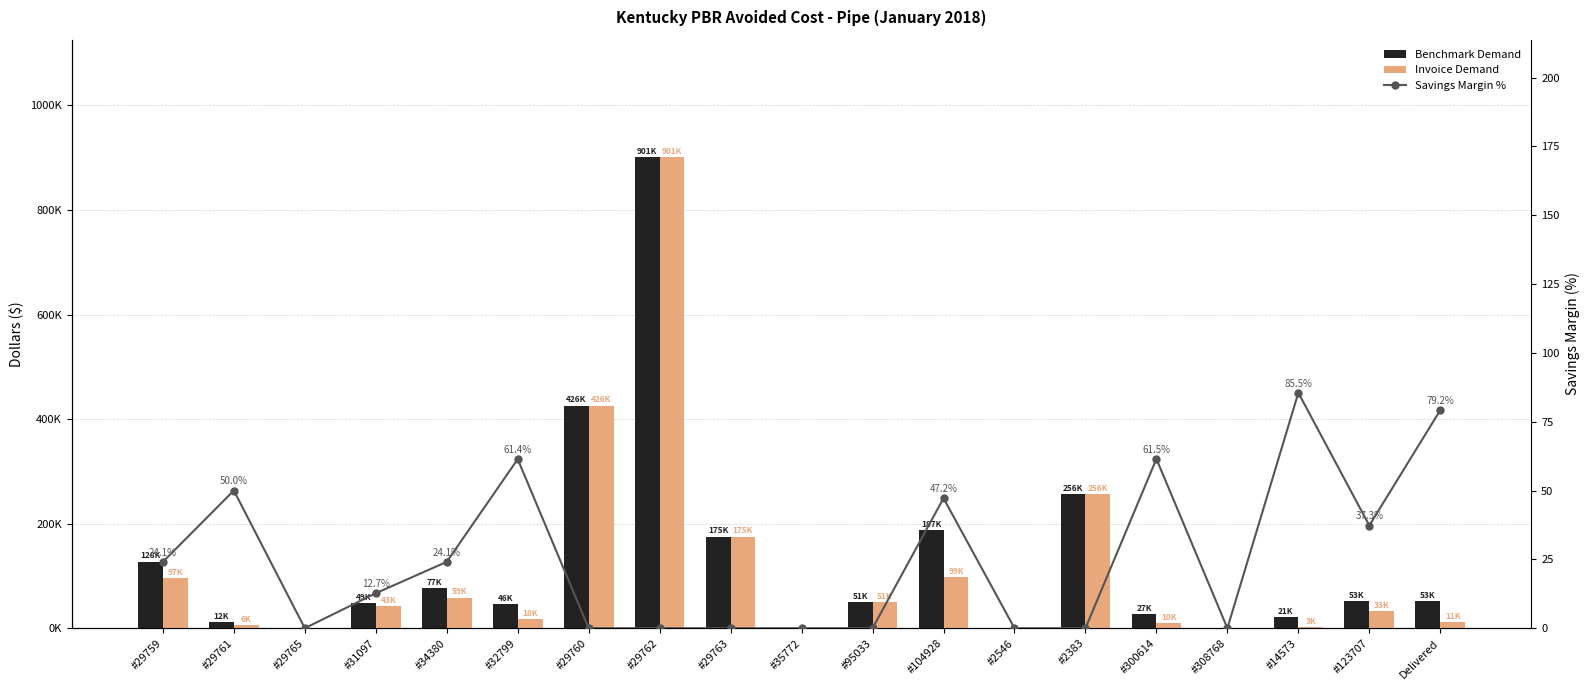

What is the value of the Savings Margin % bar at the 6th from the left?

61.4